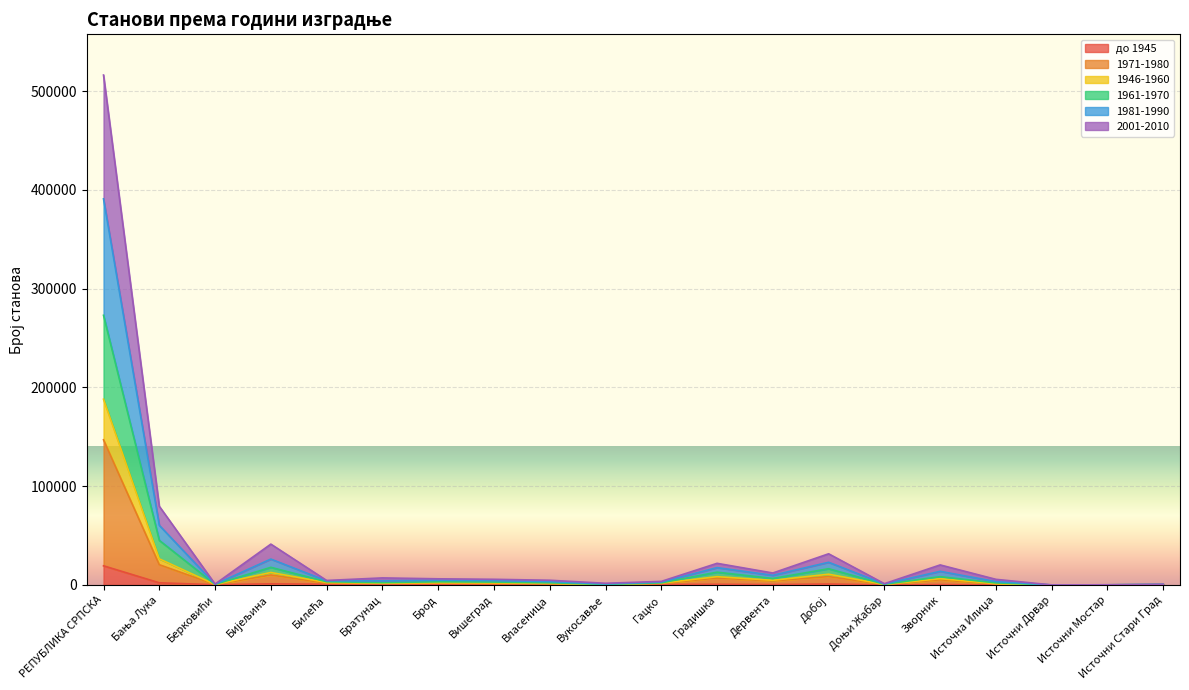

Between Градишка and Добој, which is larger?

Добој